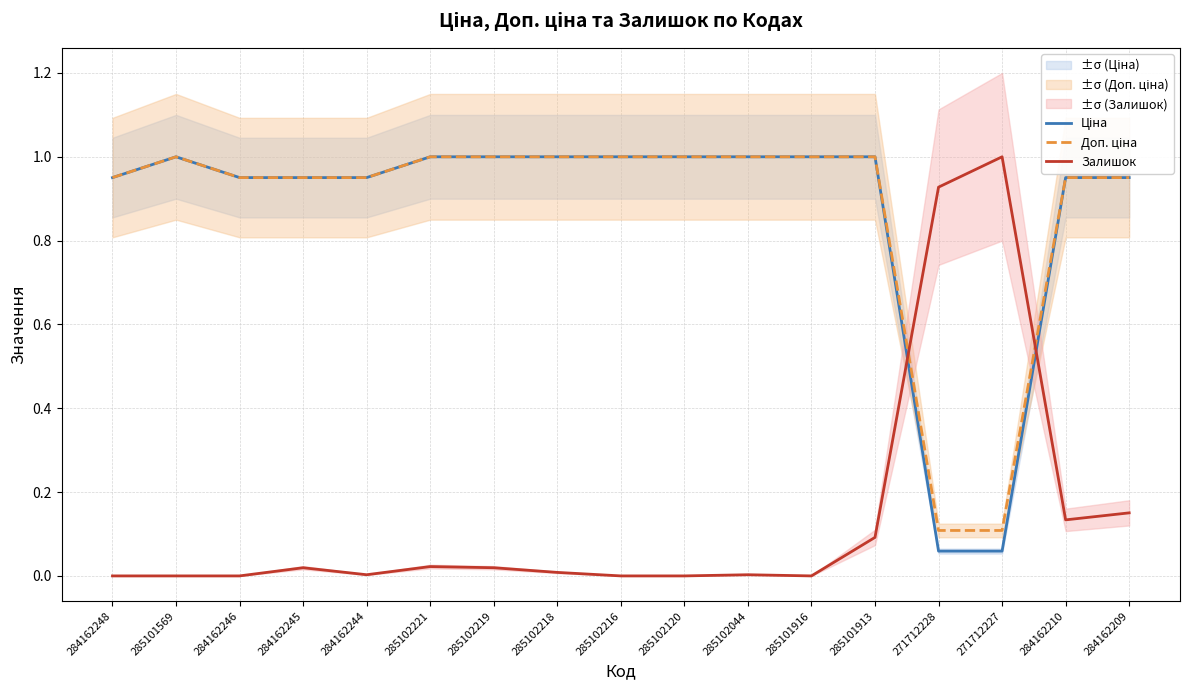

Read the Залишок value at 271712228.

0.9